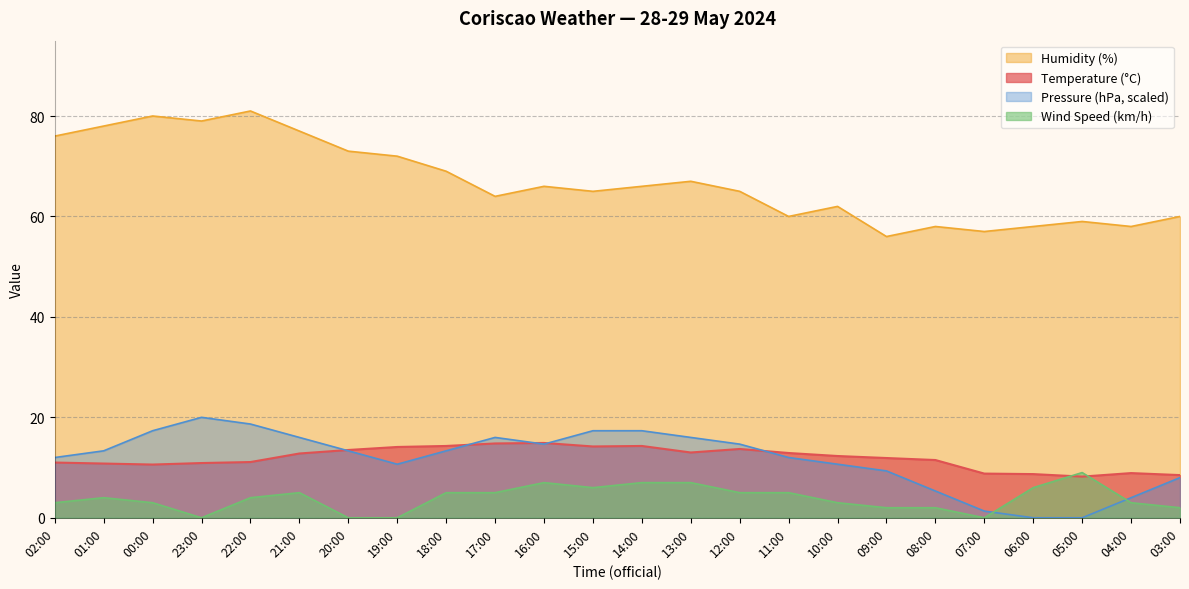

Which series has the largest range (max minus min)?

Humidity (%)